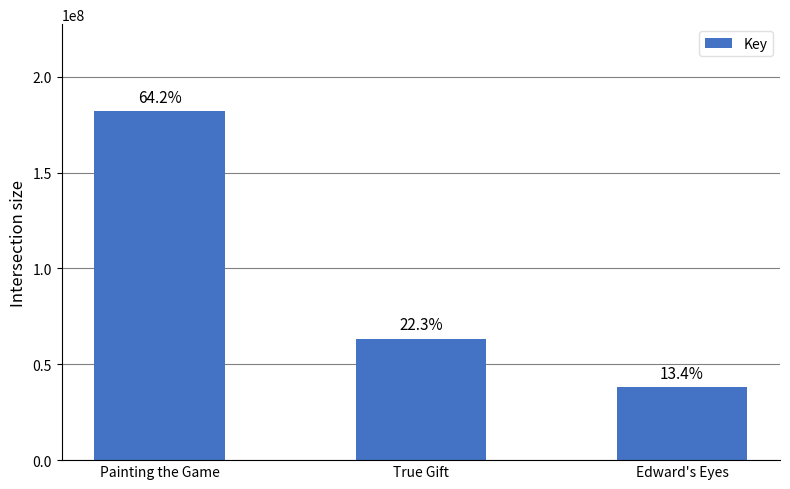

Where is the data nearest to the value 109982721?

True Gift